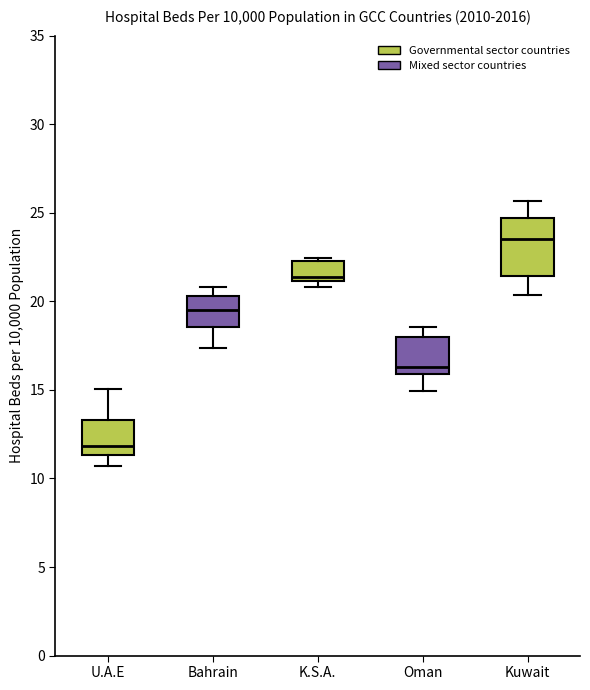

Which box's median line is the lowest?

U.A.E